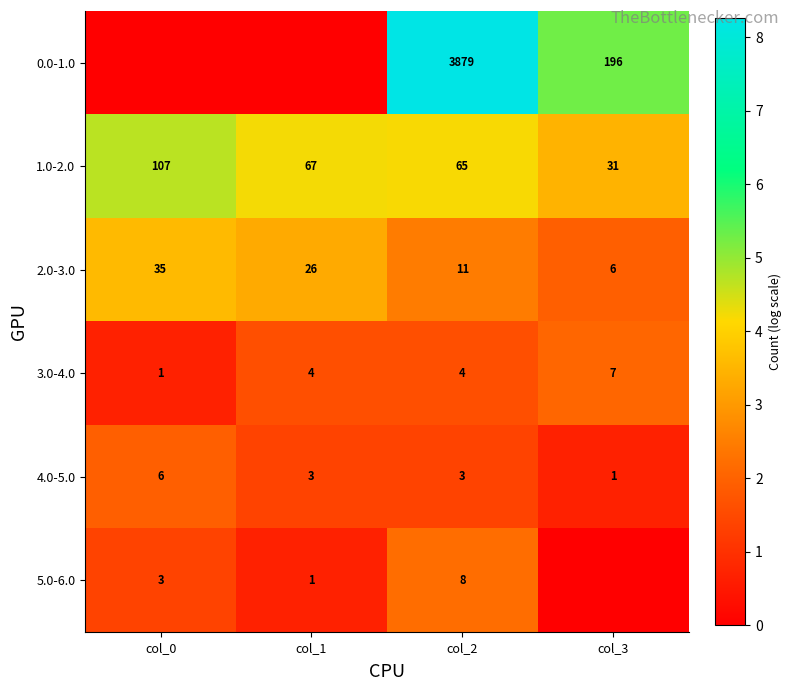

Which label corresponds to the largest value in the chart?

col_2